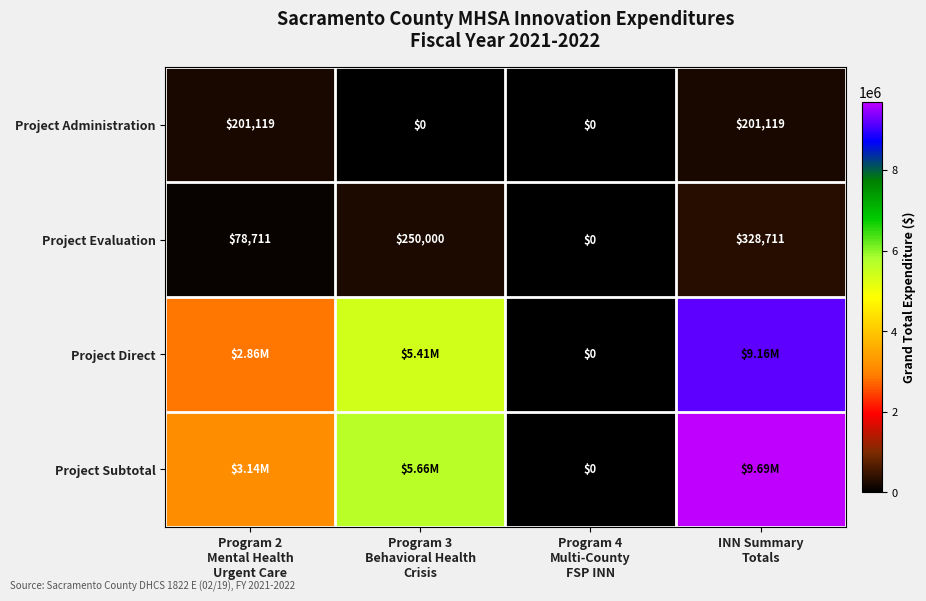

Where does the Project Evaluation series first go above 250000?

INN Summary Totals